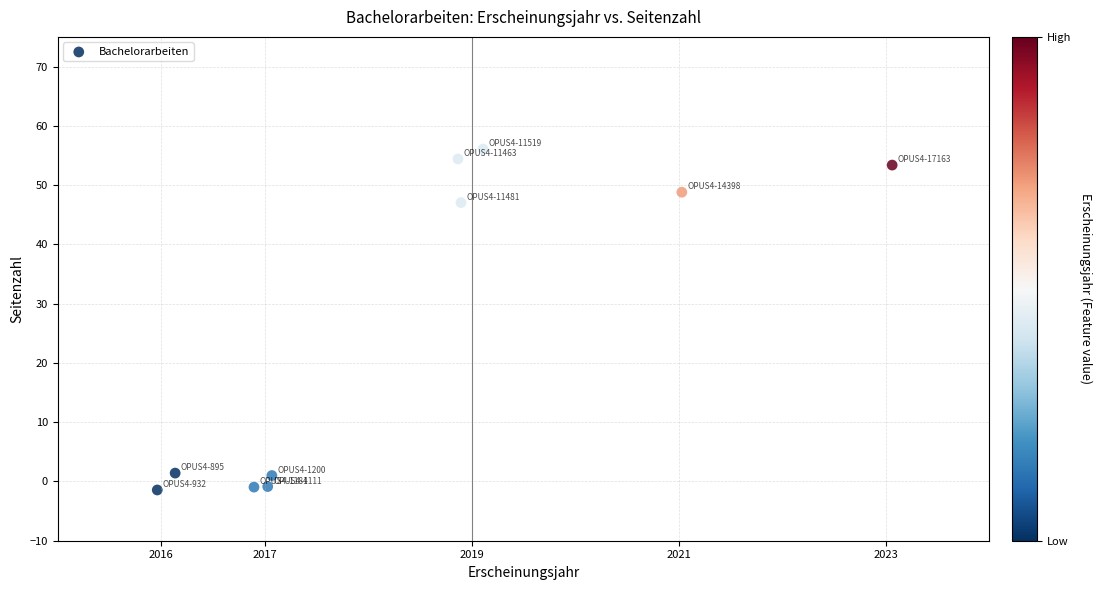

What is the range of Y values (max minus min)?

57.5